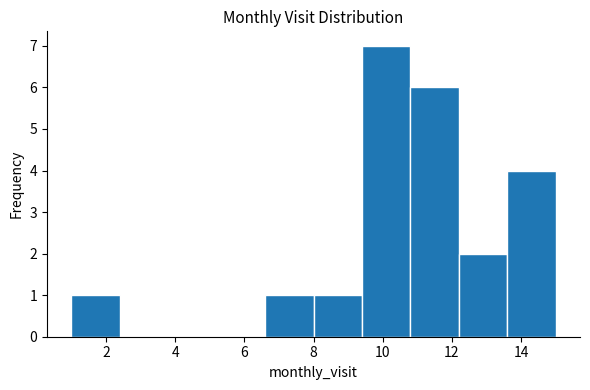

Reading left to right, list every bar in this chart as the range it spans on the x-axis followed by its height. The values are not printed on the chart, so give them approximately, as read against the axis.

1.0 to 2.4: 1
2.4 to 3.8: 0
3.8 to 5.2: 0
5.2 to 6.6: 0
6.6 to 8.0: 1
8.0 to 9.4: 1
9.4 to 10.8: 7
10.8 to 12.2: 6
12.2 to 13.6: 2
13.6 to 15.0: 4